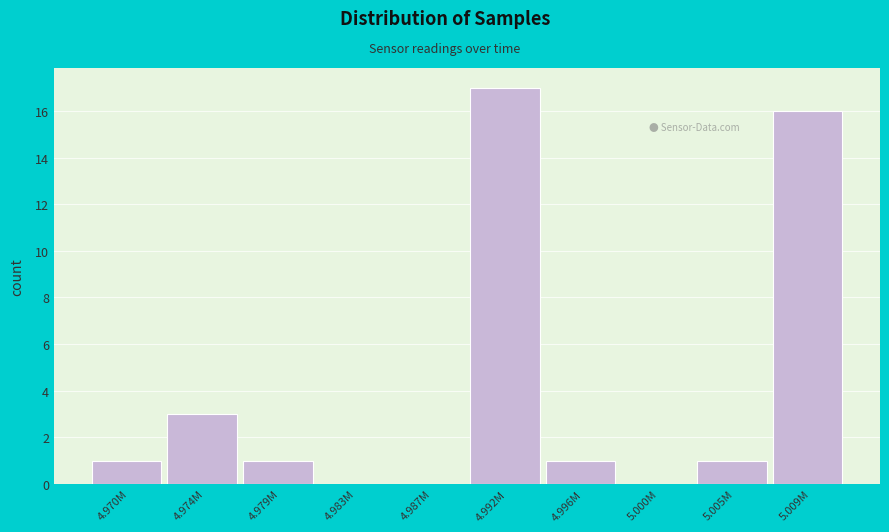

Reading left to right, list all the values displayed in this chart.

4.970M=1	4.974M=3	4.979M=1	4.983M=0	4.987M=0	4.992M=17	4.996M=1	5.000M=0	5.005M=1	5.009M=16